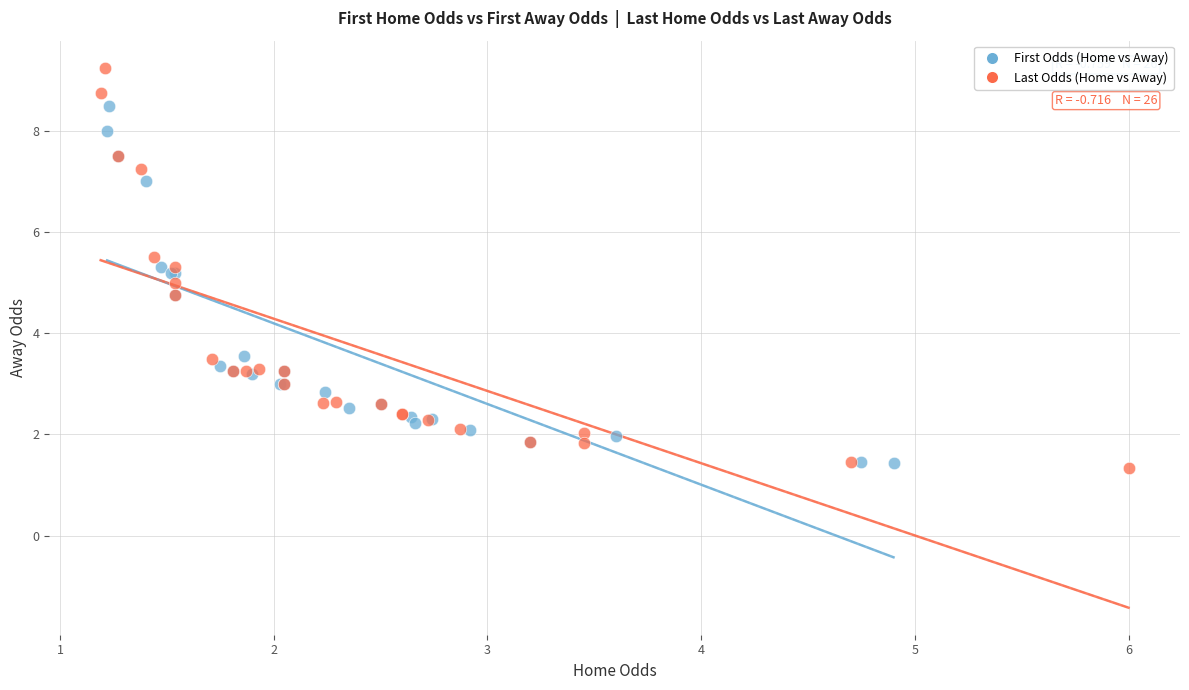

What are all the series names shown in the legend?

First Odds (Home vs Away), Last Odds (Home vs Away)